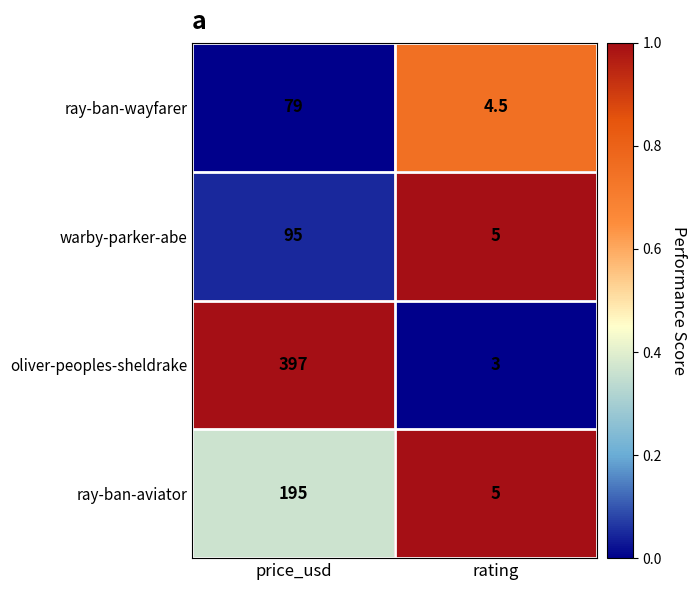

True or false: ray-ban-aviator has a value of 62.8 at price_usd.

False